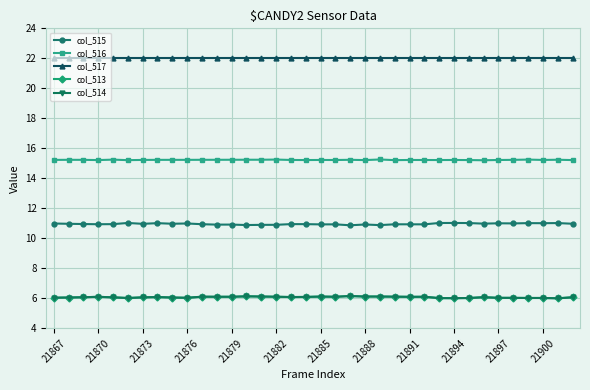

True or false: col_515 and col_517 cross at least once.

False